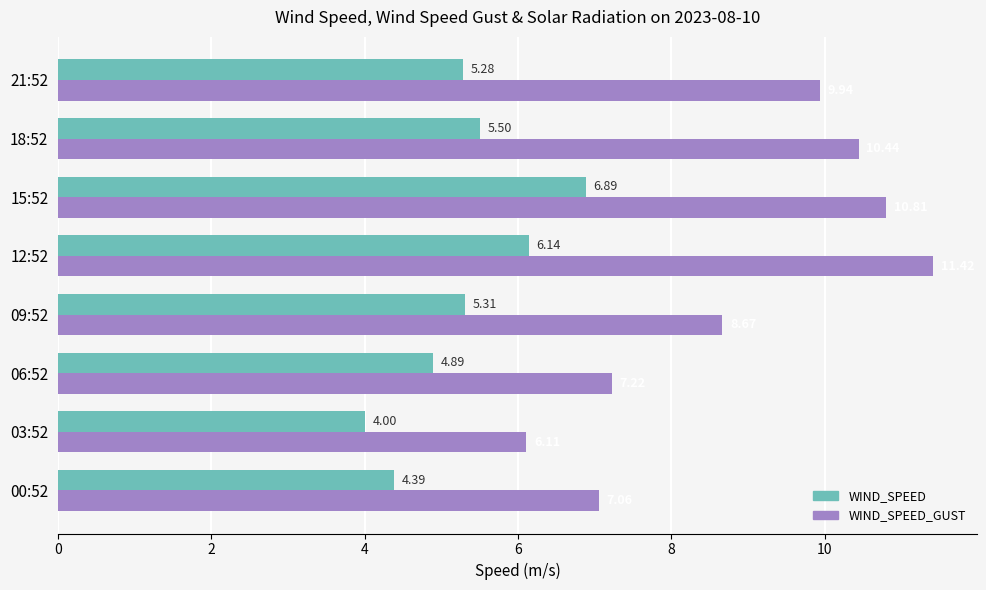

Between 03:52 and 15:52, which series saw the biggest shift?

WIND_SPEED_GUST